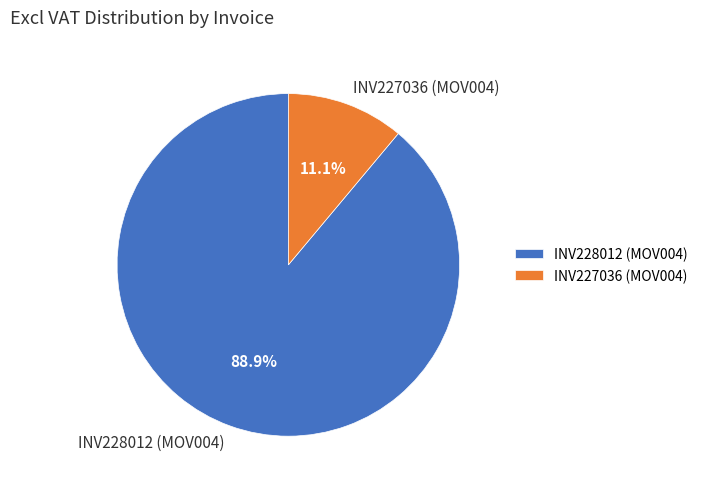

Is the sum of INV228012 (MOV004) and INV227036 (MOV004) greater than half?

Yes